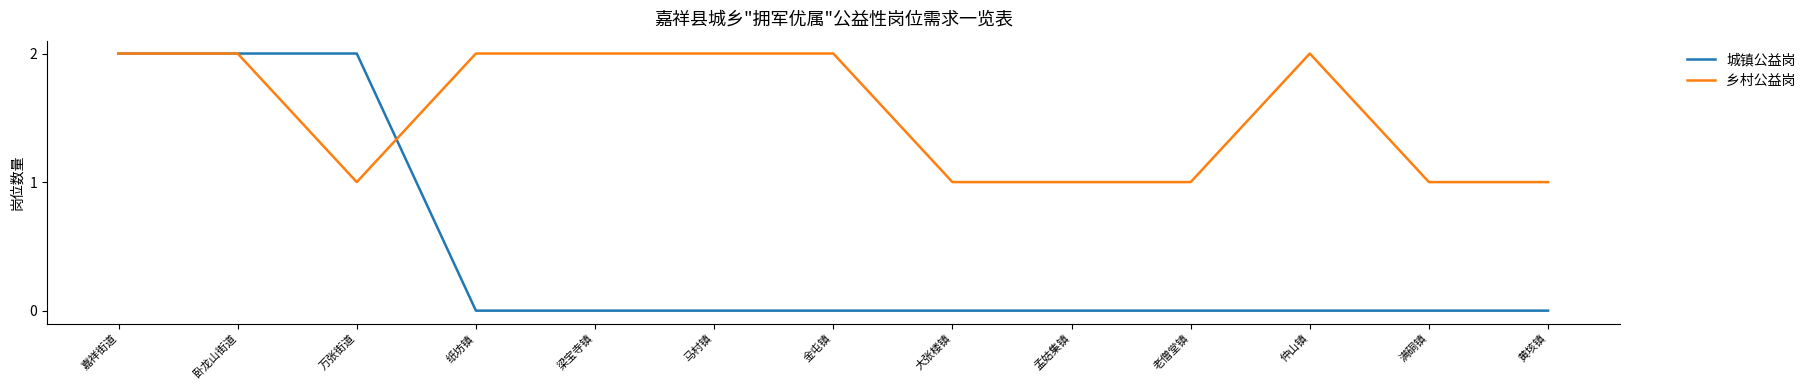

Which series has the largest total across all categories?

乡村公益岗